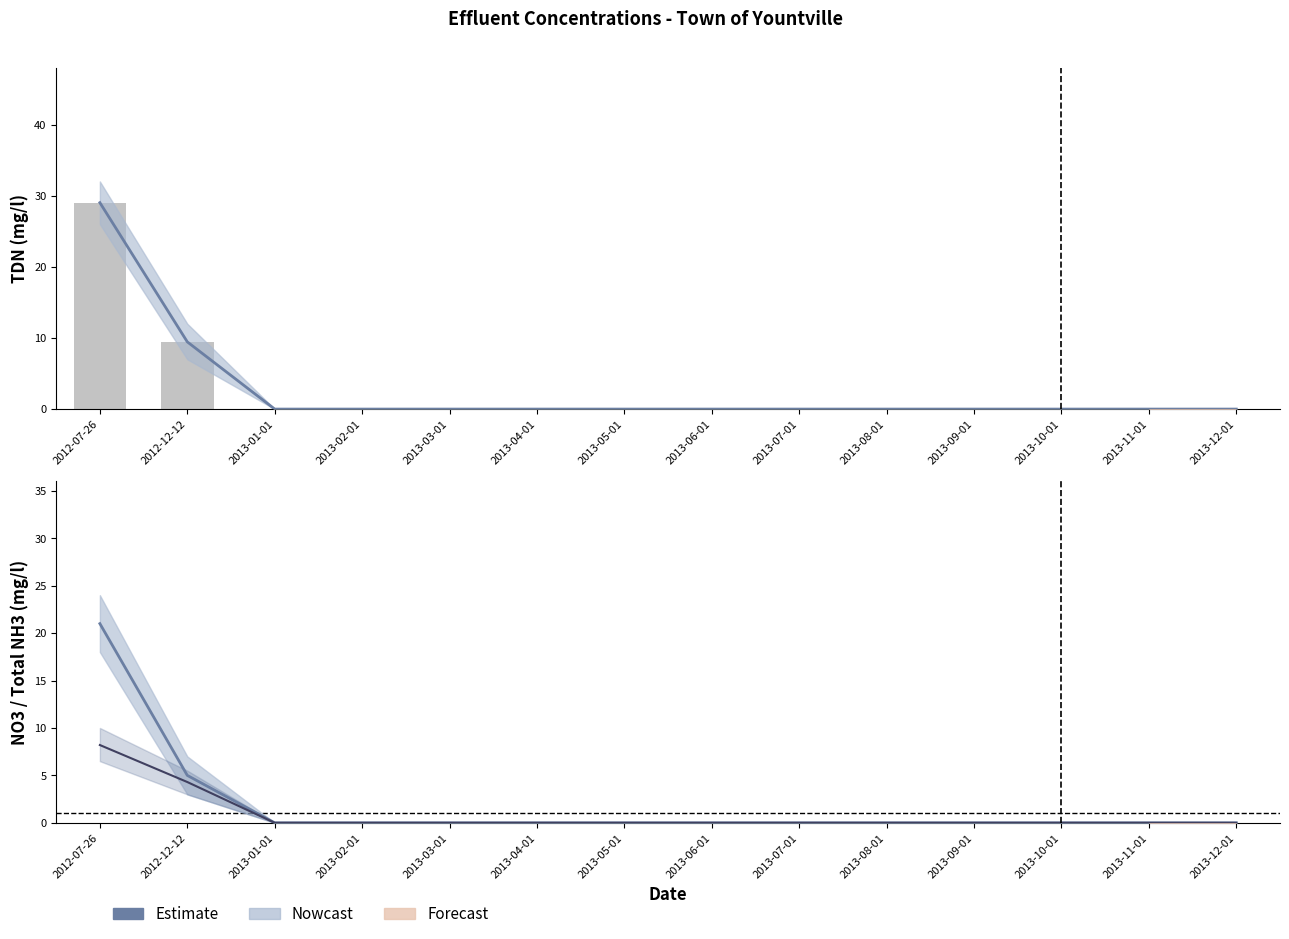

At how many categories does at least one series exceed 4?

2